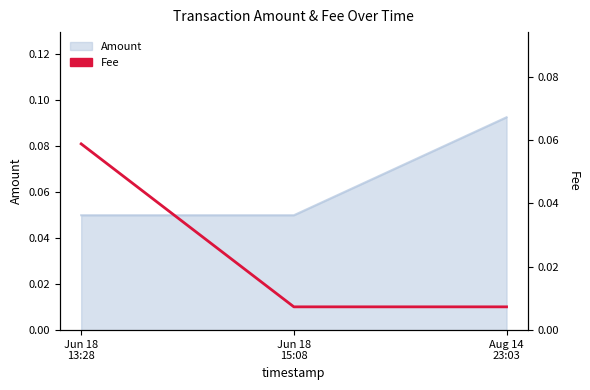

Reading left to right, what are all the values shown in this chart?

0.1	0.0	0.0